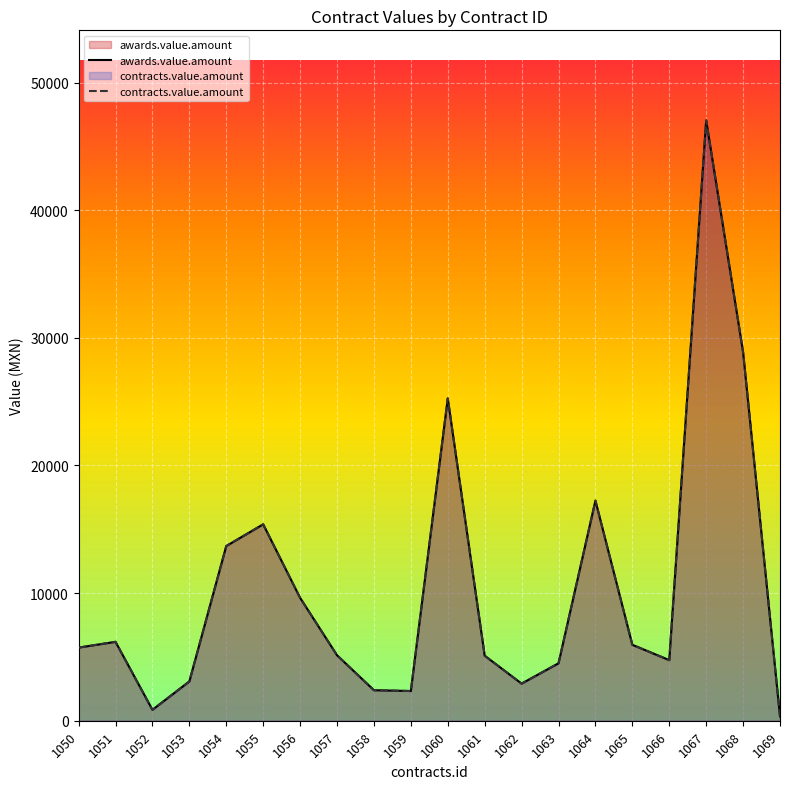

The value of contracts.value.amount at 1069 is 127.8. True or false?

False